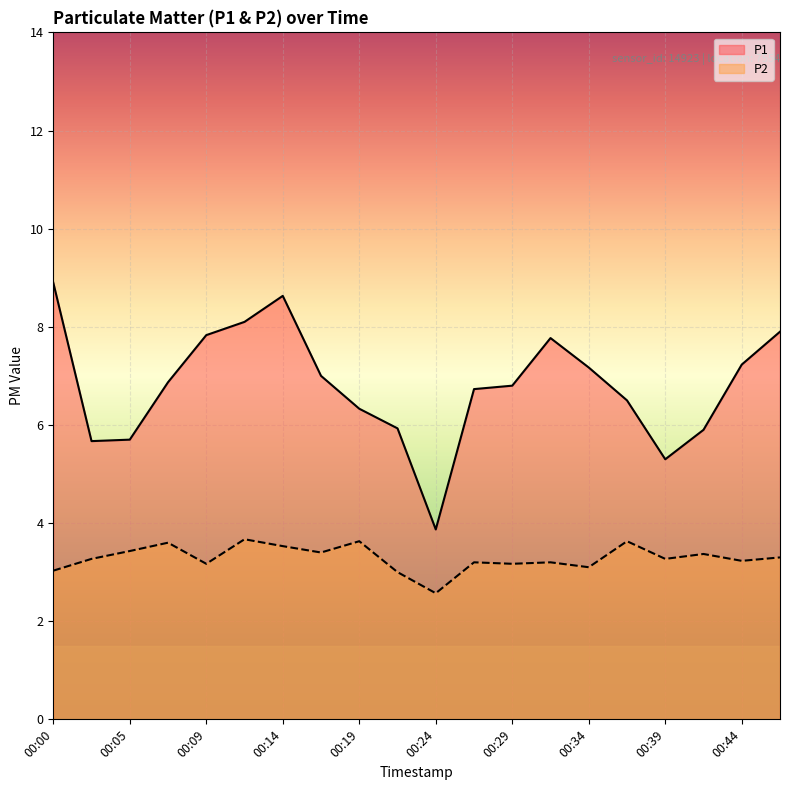

How many lines are shown in the chart?

2